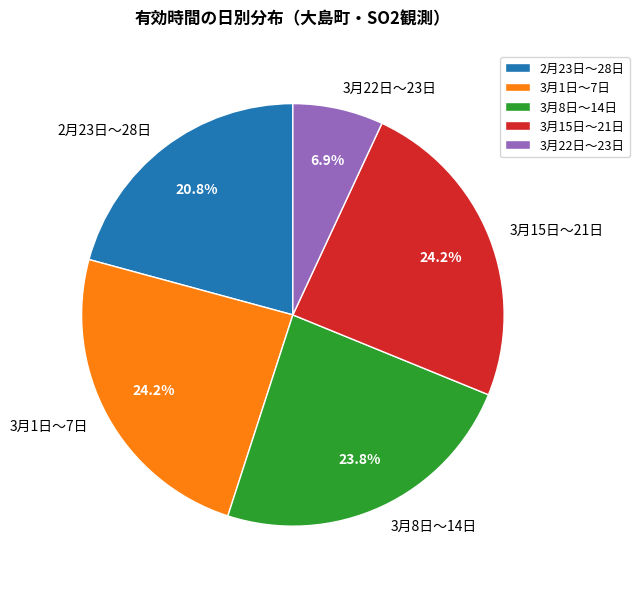

Which category has the smallest portion of the pie?

3月22日〜23日